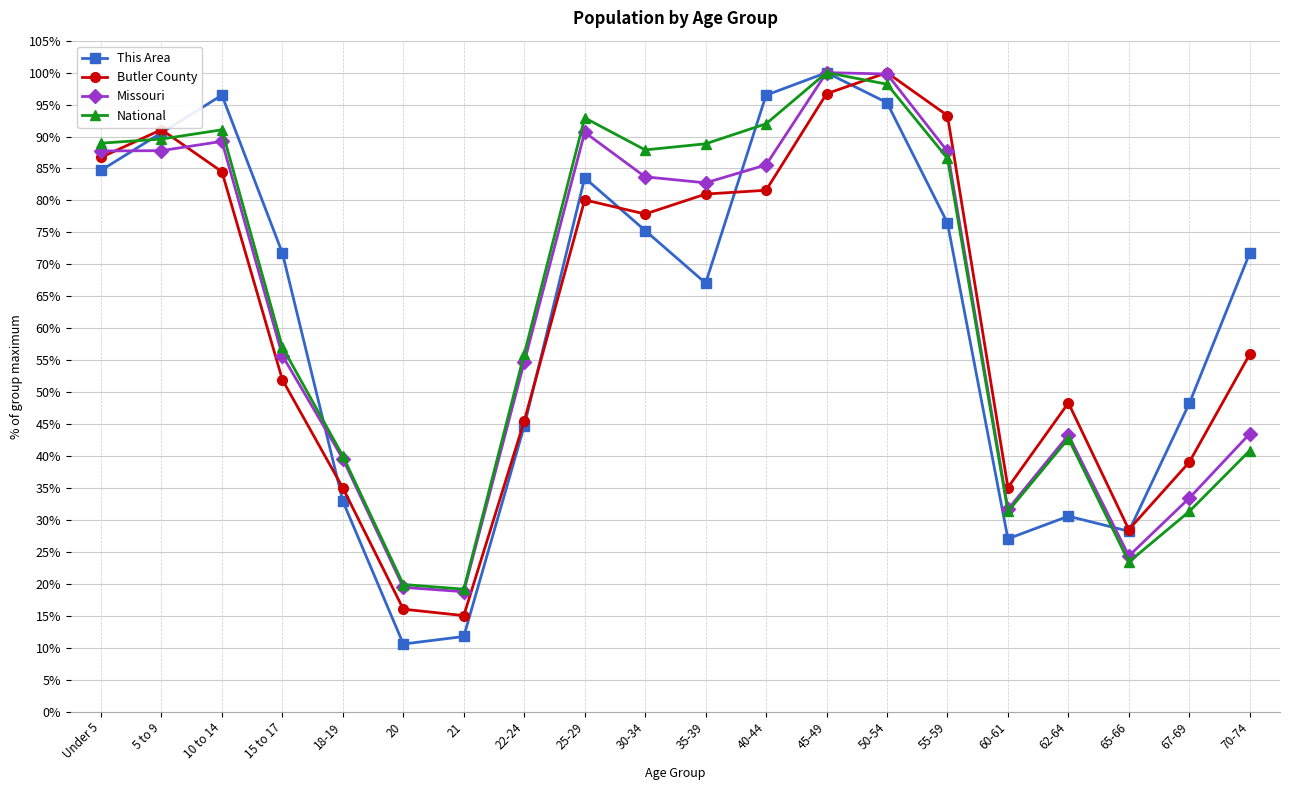

The value of This Area at 60-61 is 27.1. True or false?

True